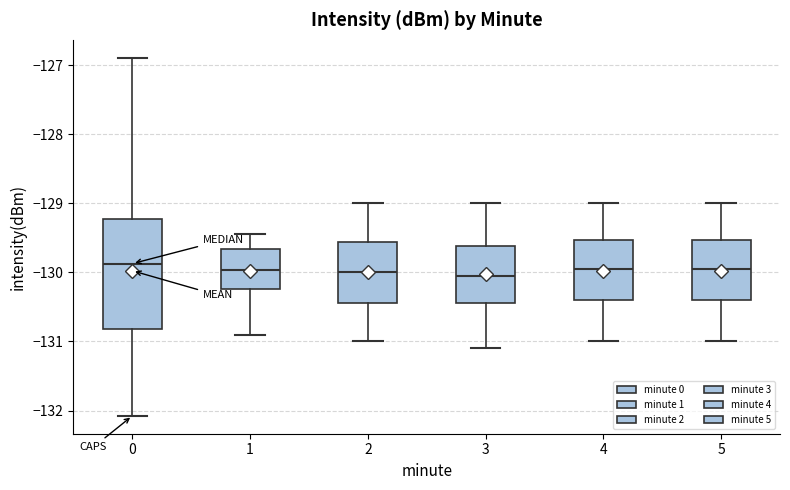

Comparing the boxes themselves (not the whiskers), which one is the tallest?

0